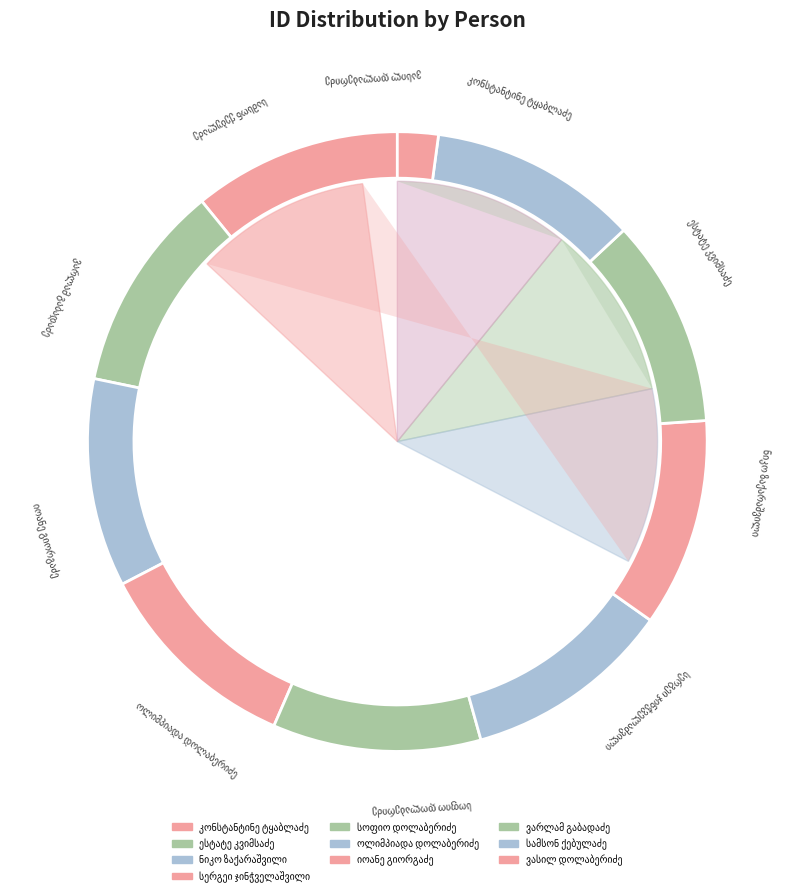

To the nearest percent, what percentage of the pie is სერგეი ჯინჭველაშვილი?

11%